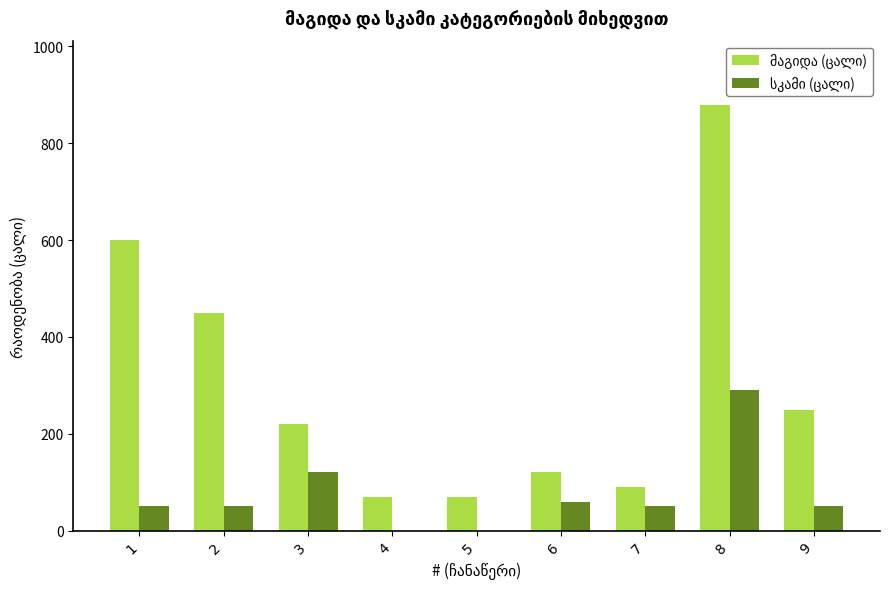

What is the greatest value displayed?

880